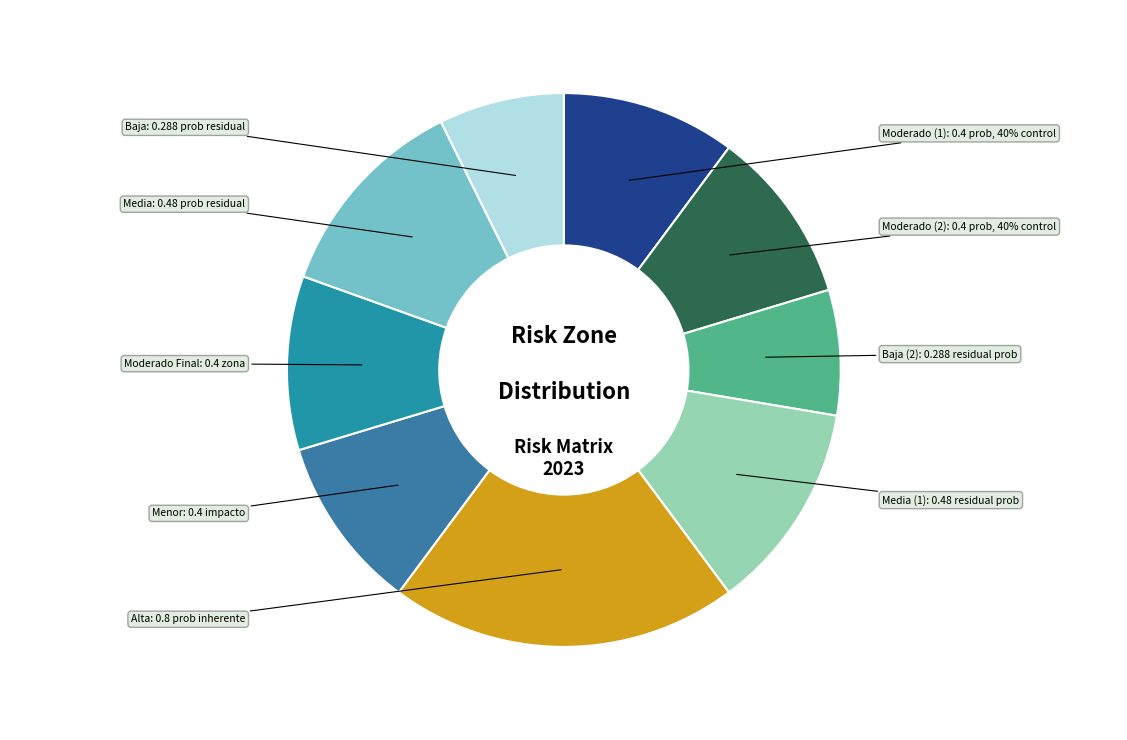

Is there a majority slice in this chart?

No